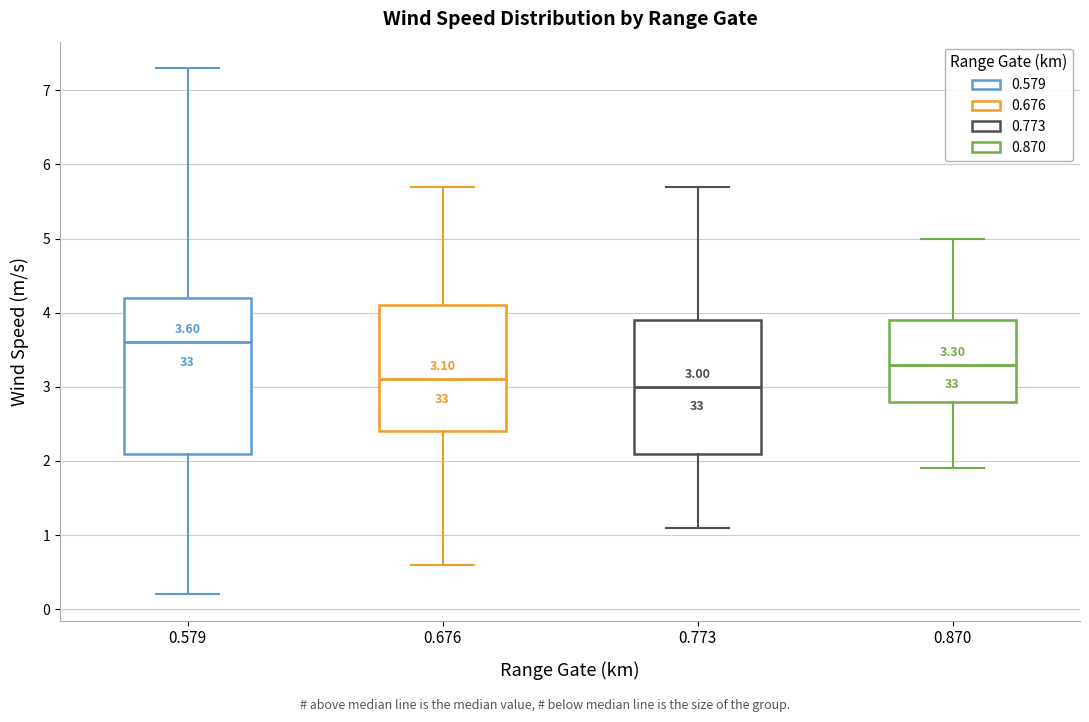

Which box is the tallest, from its lower edge to its upper edge?

0.579